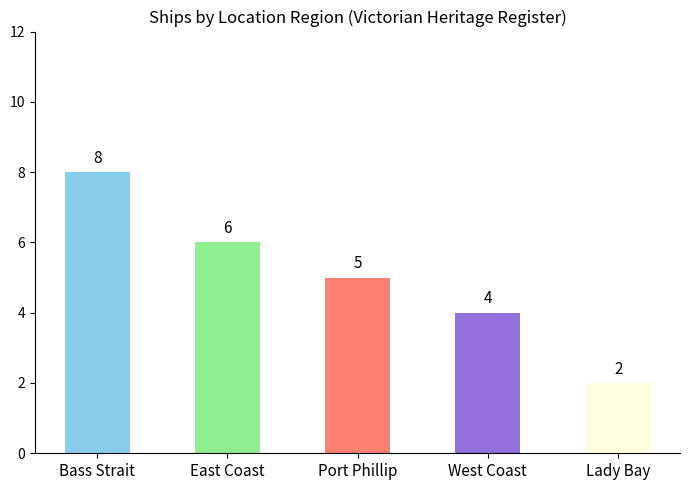

The value at Bass Strait is 8. True or false?

True